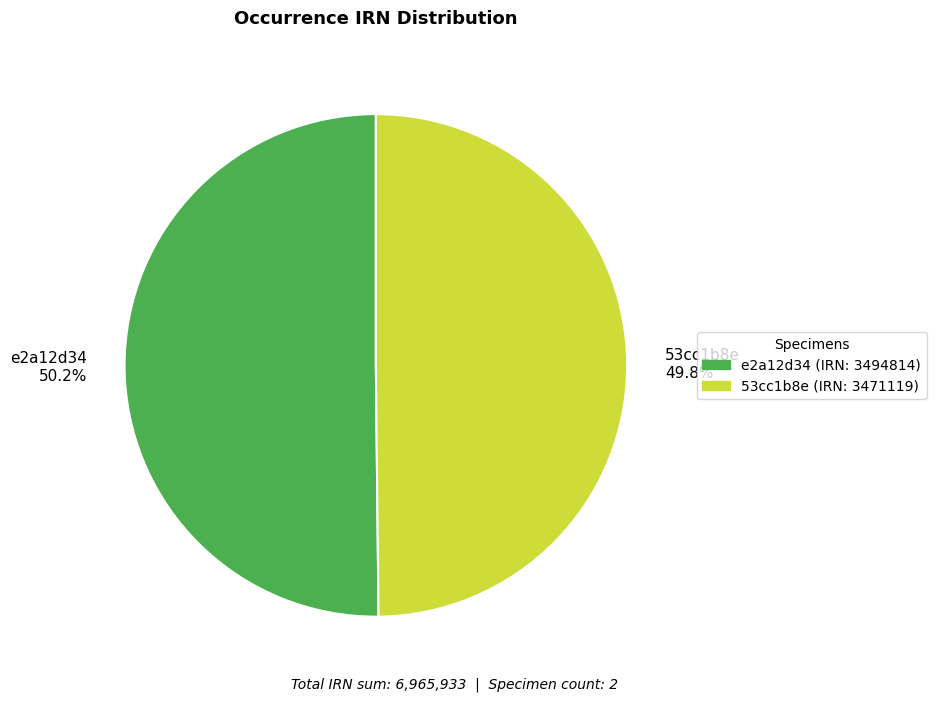

Does any single category account for the majority?

Yes